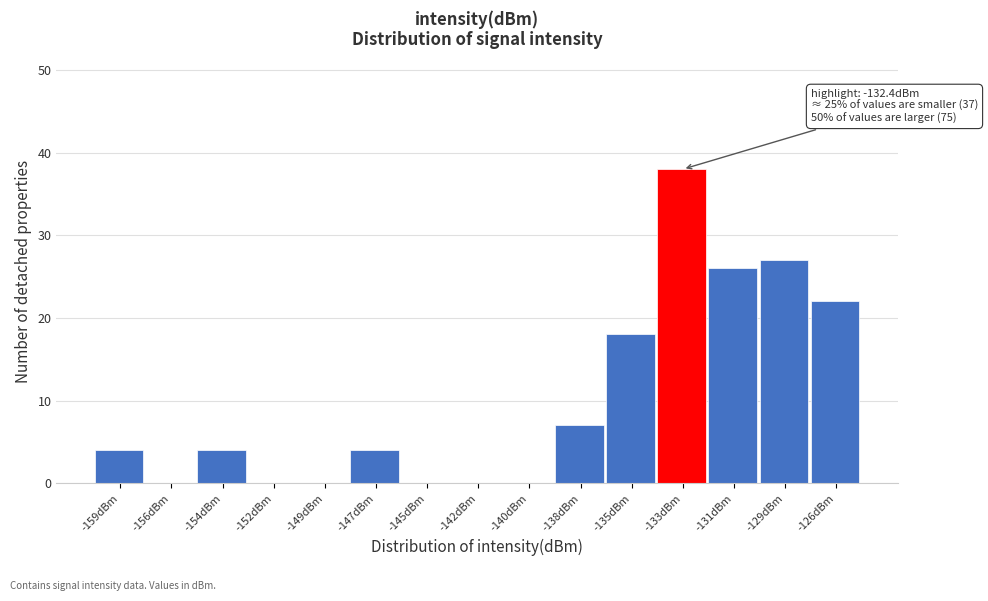

Reading left to right, list all the values displayed in this chart.

-159dBm=4	-156dBm=0	-154dBm=4	-152dBm=0	-149dBm=0	-147dBm=4	-145dBm=0	-142dBm=0	-140dBm=0	-138dBm=7	-135dBm=18	-133dBm=38	-131dBm=26	-129dBm=27	-126dBm=22